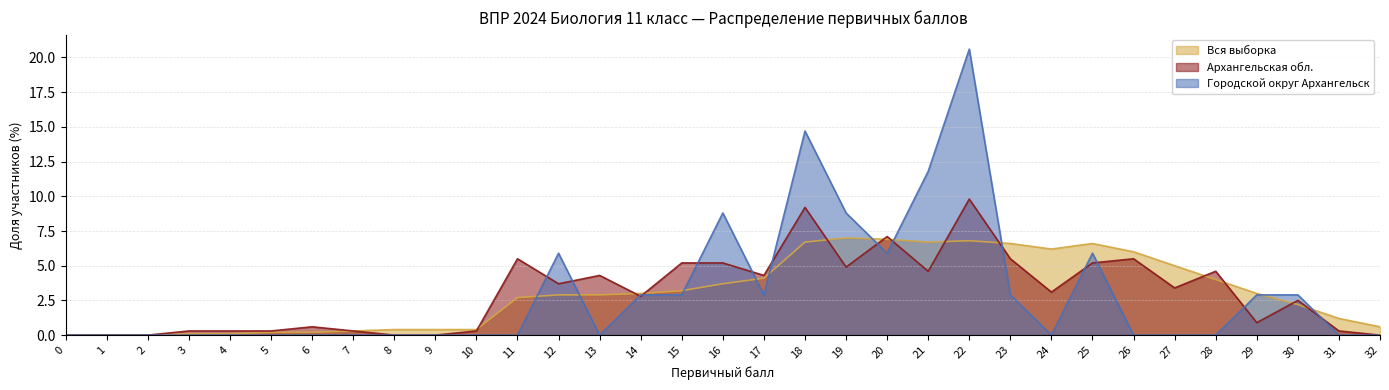

At 0, list the series in order from largest to smallest.

Вся выборка, Архангельская обл., Городской округ Архангельск